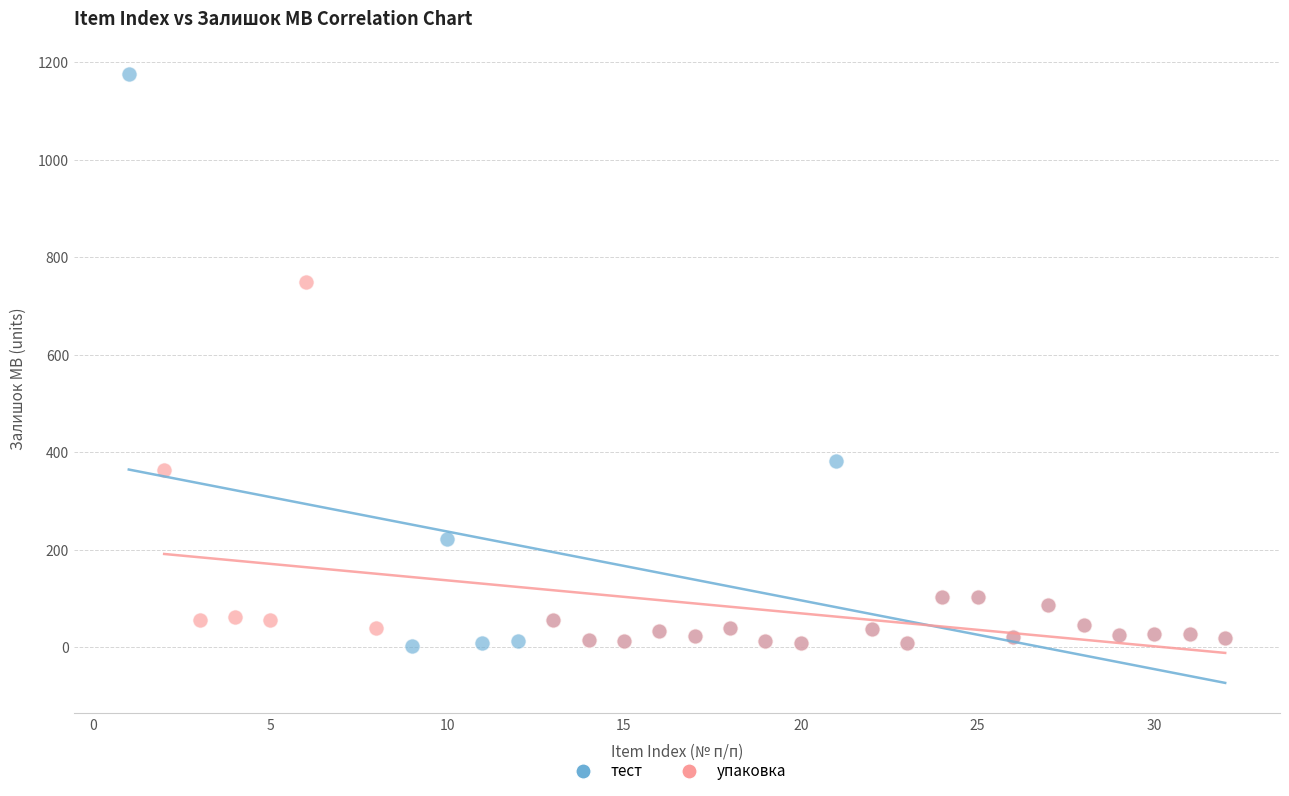

Which series reaches the maximum Y coordinate?

тест